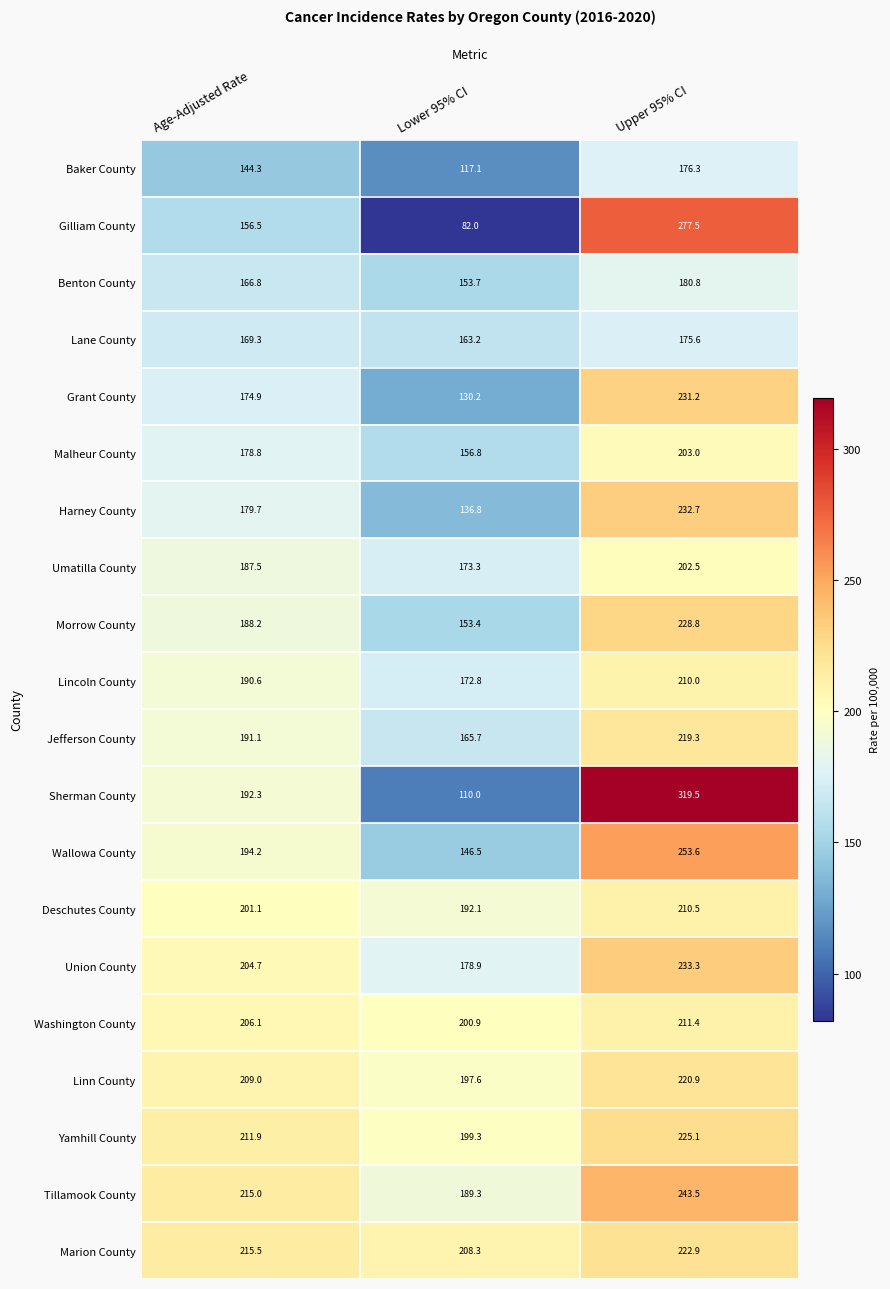

Rank the series by their maximum value, from lowest to highest.

Lane County, Baker County, Benton County, Umatilla County, Malheur County, Lincoln County, Deschutes County, Washington County, Jefferson County, Linn County, Marion County, Yamhill County, Morrow County, Grant County, Harney County, Union County, Tillamook County, Wallowa County, Gilliam County, Sherman County